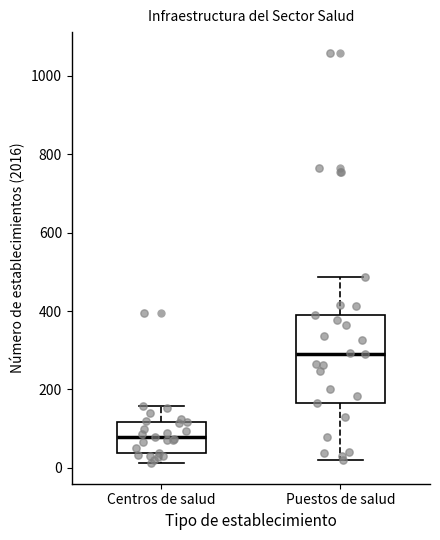

Which box has the lowest median line?

Centros de salud